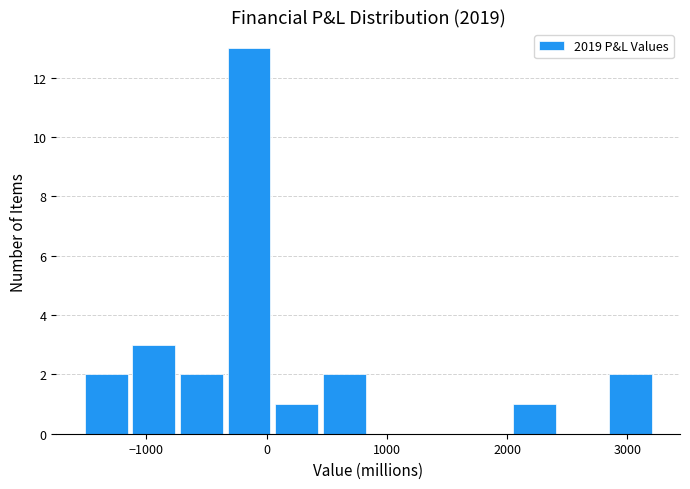

Read against the x-axis, roughly where is the centre of the tallest bar?

-100